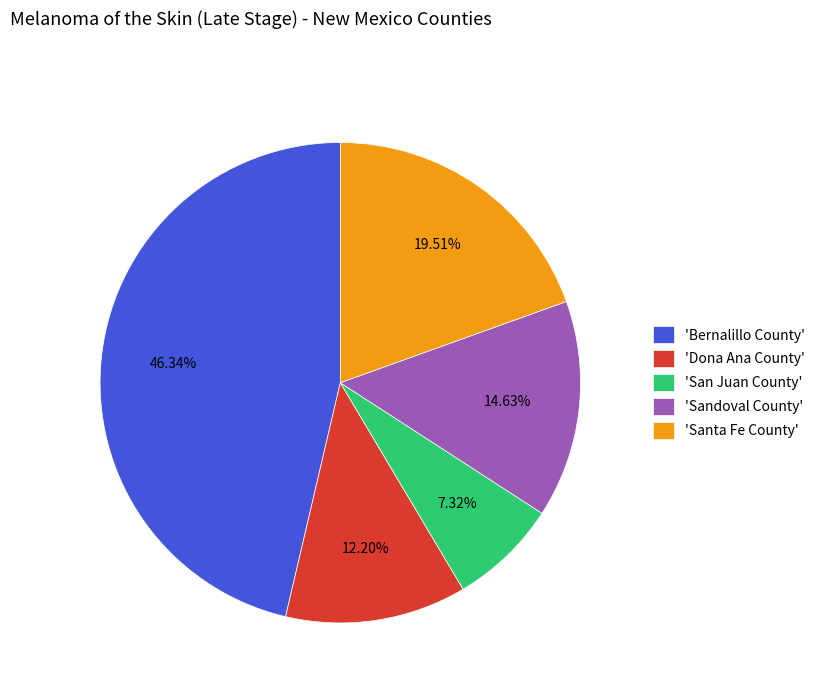

Which category has the smallest portion of the pie?

'San Juan County'